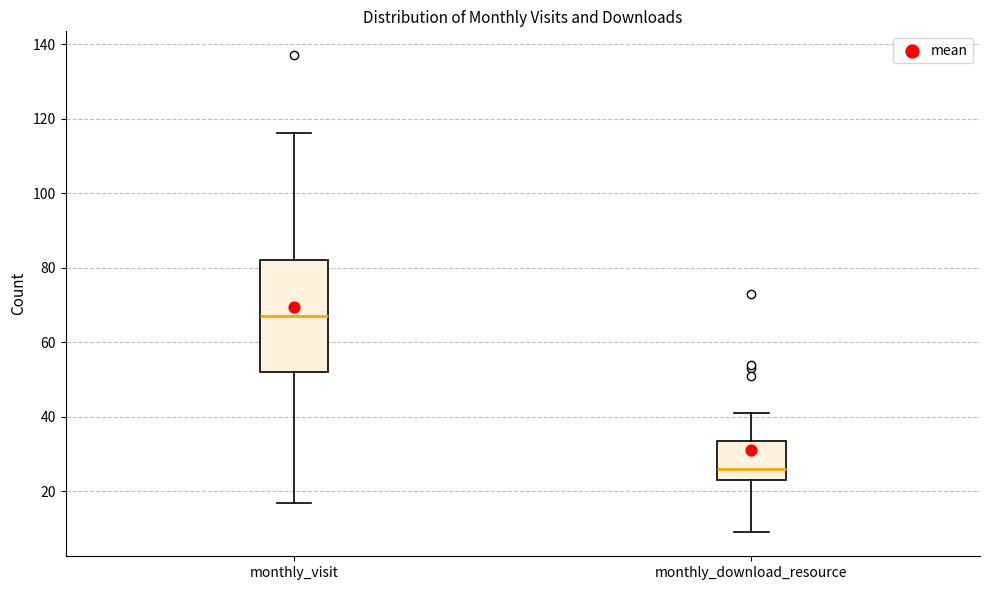

Which box has the lowest median line?

monthly_download_resource